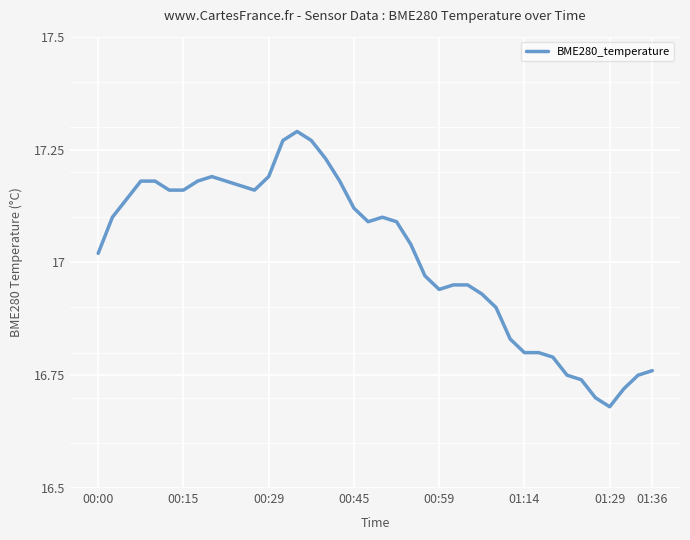

What is the difference between the maximum and minimum values?

0.6